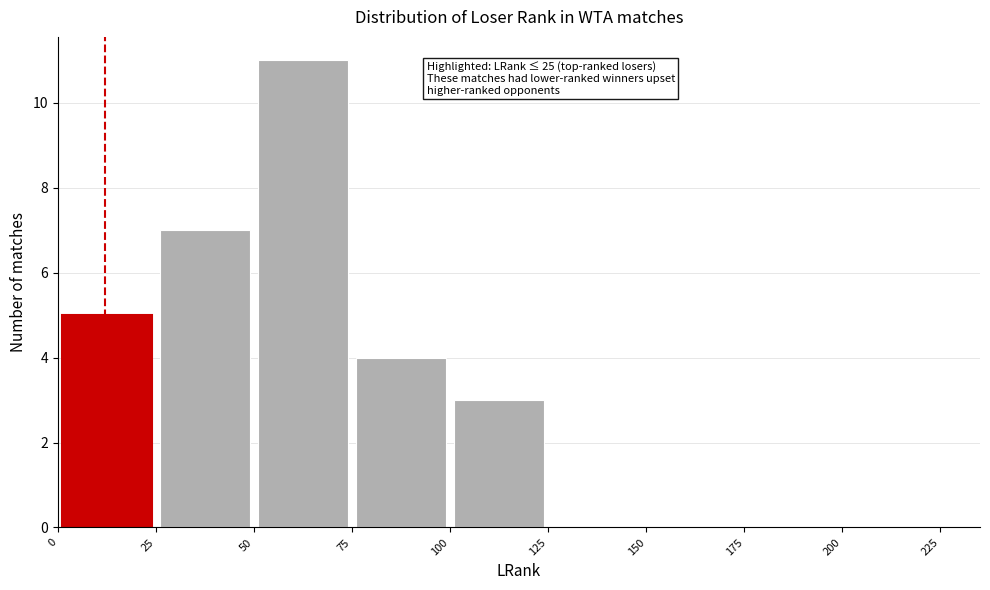

Which range on the x-axis has the tallest bar?

50 to 75